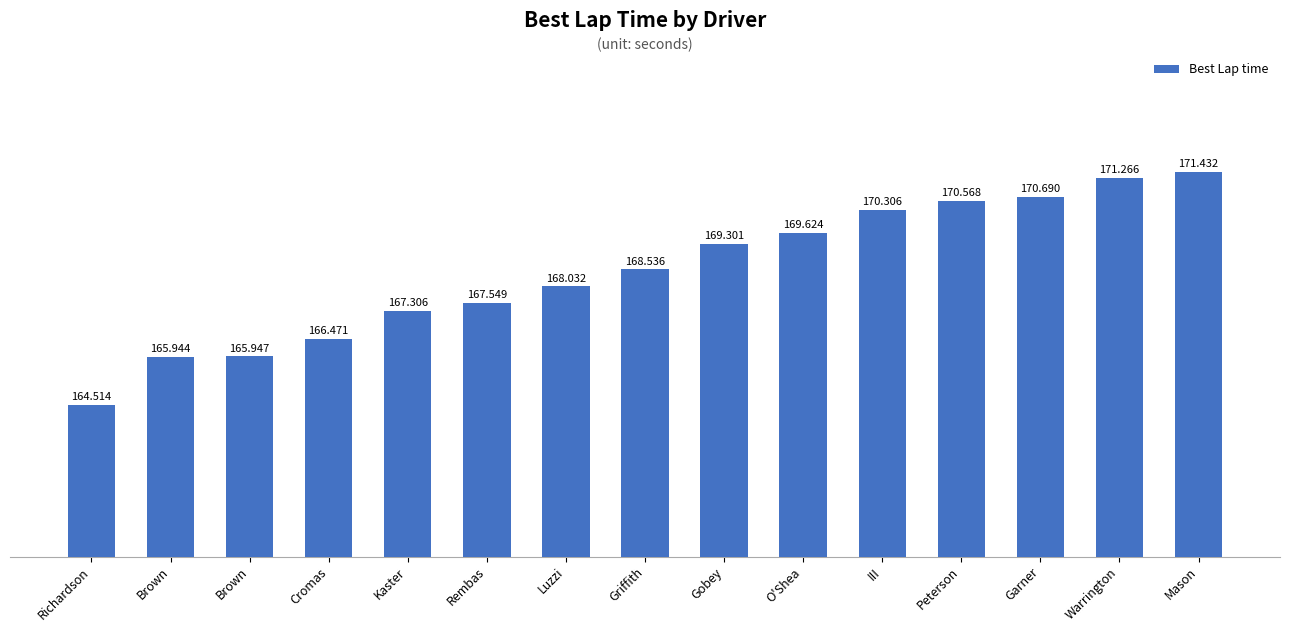

What is the ratio of the value at Gobey to the value at Brown?

1.0